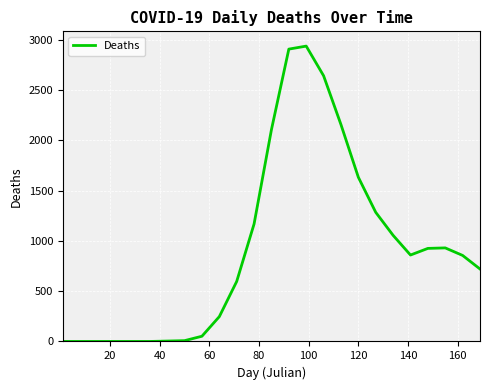

What is the maximum value shown in the chart?

2939